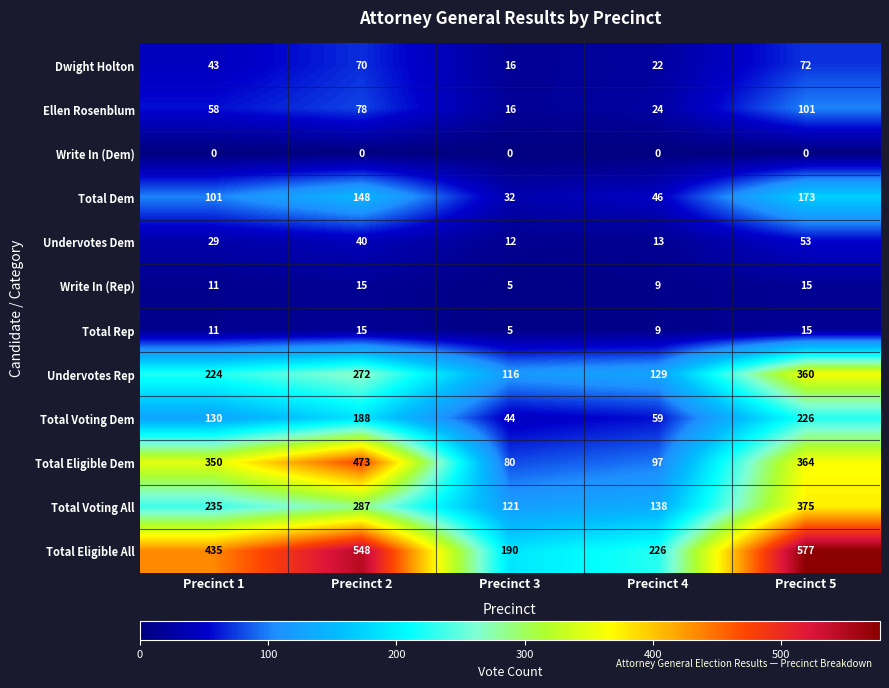

Between Precinct 1 and Precinct 4, which series saw the biggest shift?

Total Eligible Dem